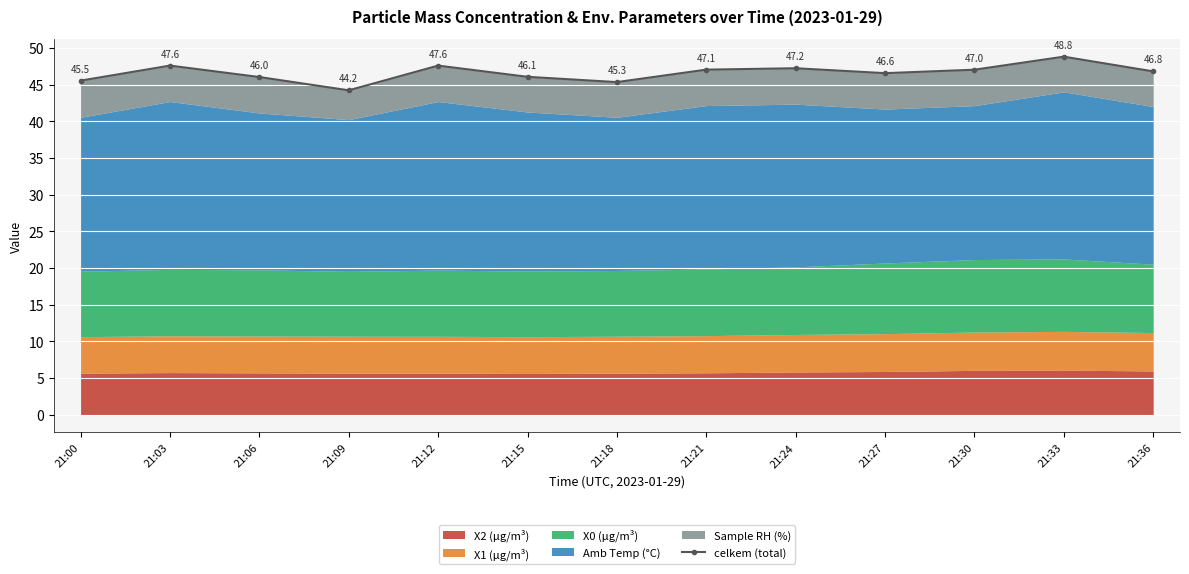

Rank the categories by value from lowest to highest.

21:09, 21:18, 21:00, 21:06, 21:15, 21:27, 21:36, 21:30, 21:21, 21:24, 21:03, 21:12, 21:33